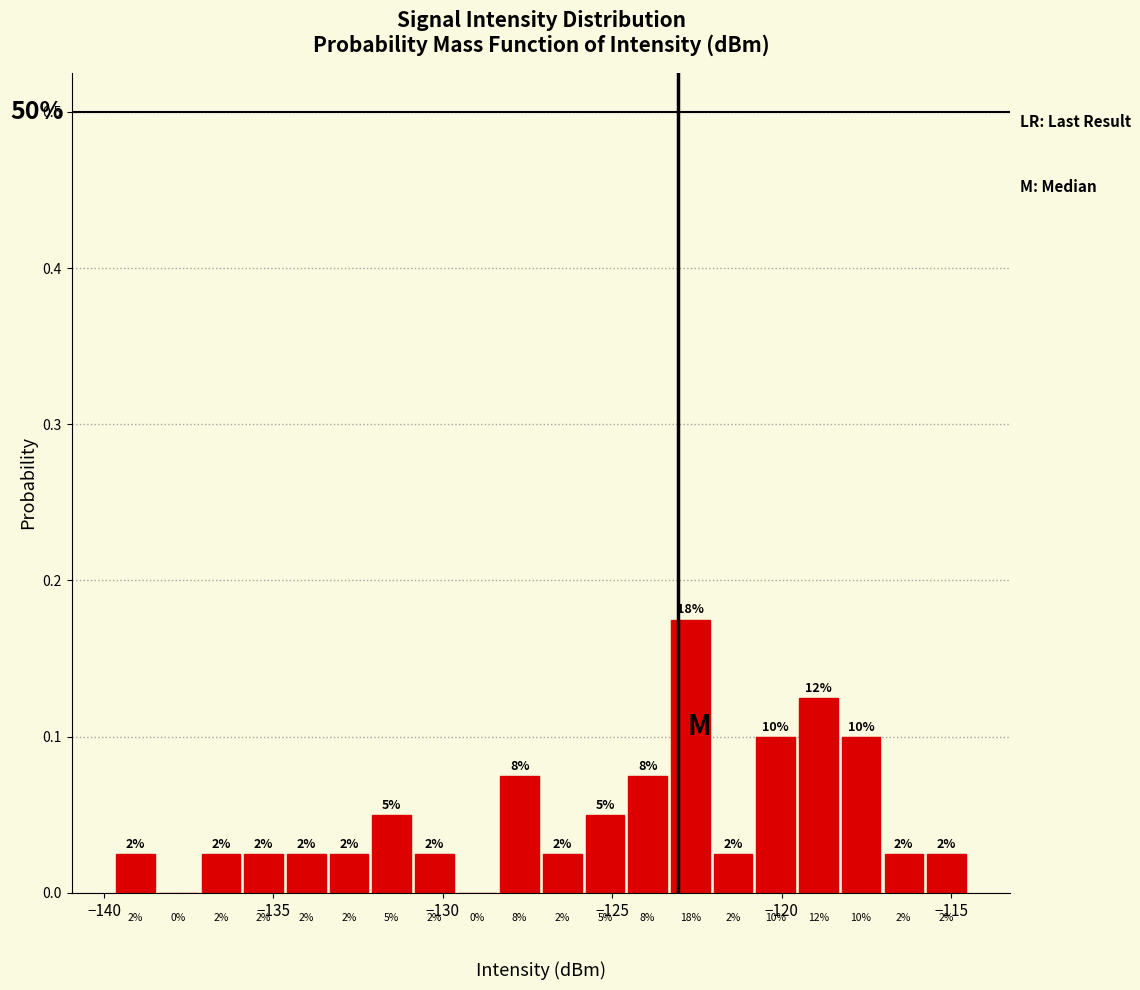

Read against the x-axis, roughly where is the centre of the tallest bar?

-122.5